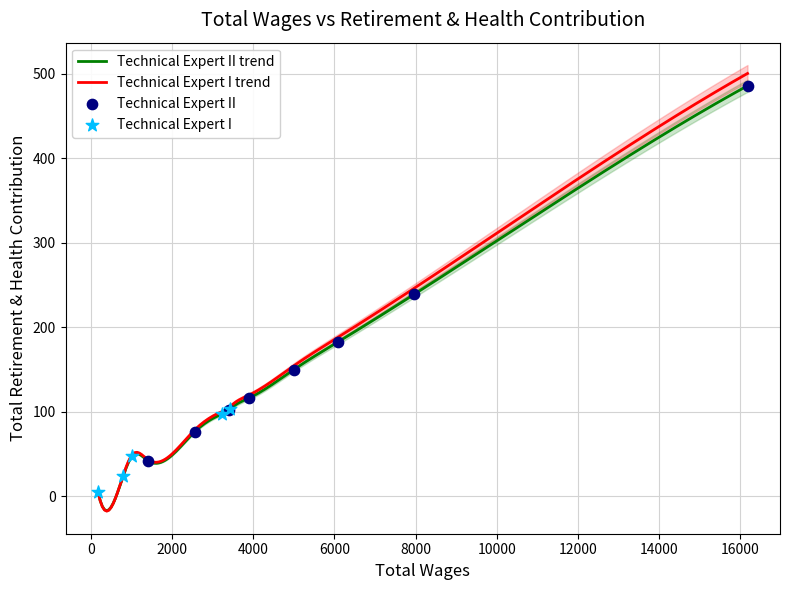

What is the change in value from 3 to 6?

-48